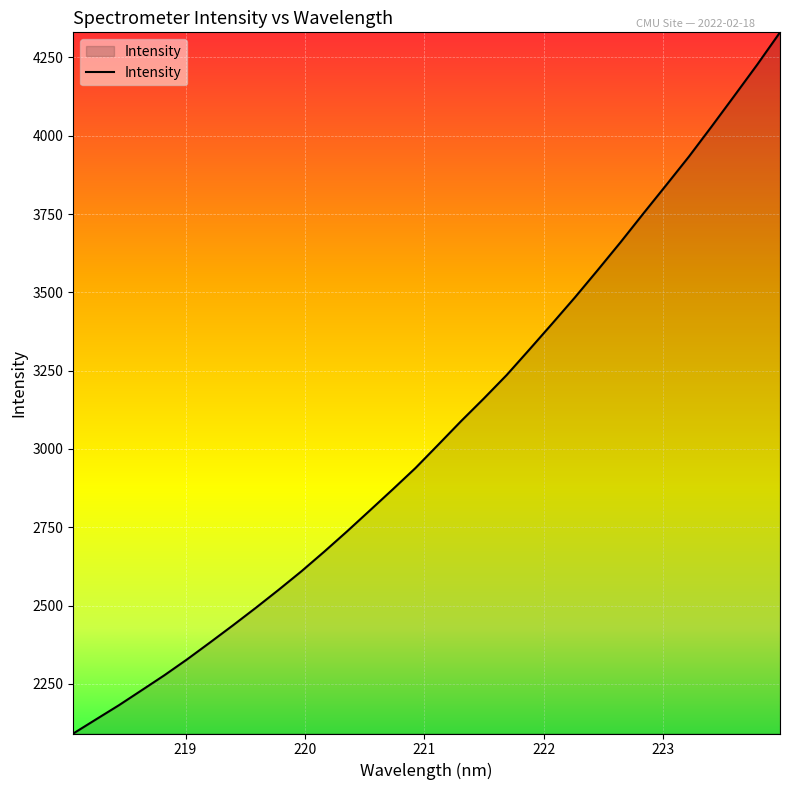

What is the difference between the maximum and minimum values?

2238.8